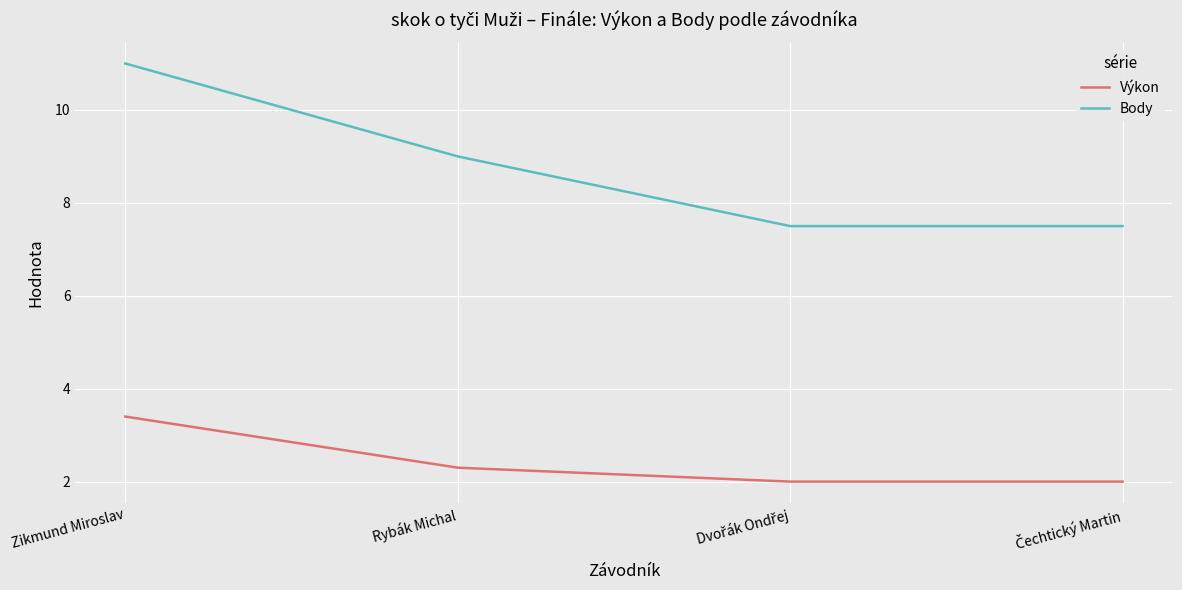

Reading right to left, list all the values displayed in this chart.

Výkon: 2.0	2.0	2.3	3.4
Body: 7.5	7.5	9.0	11.0